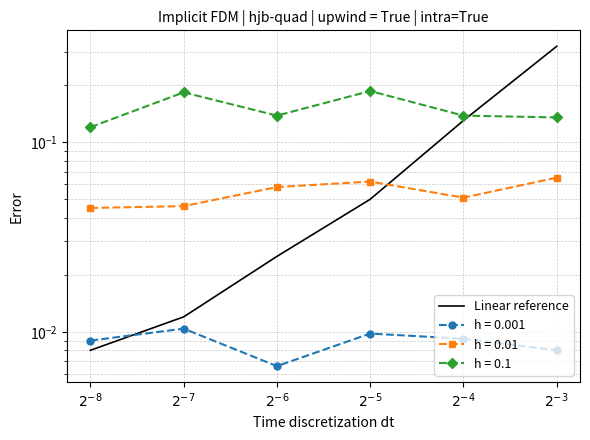

What is the value of the 5th point from the left?

0.1